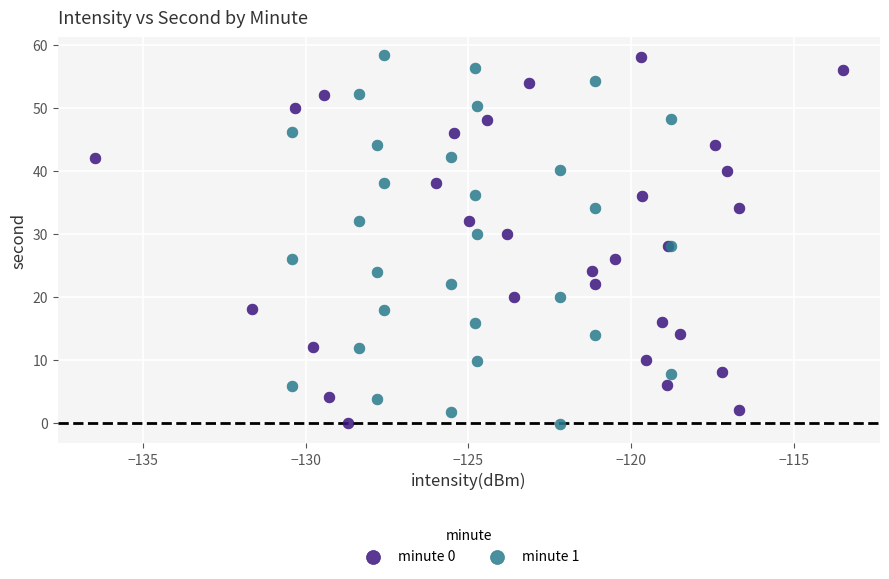

Which series has the widest spread of Y values?

minute 1